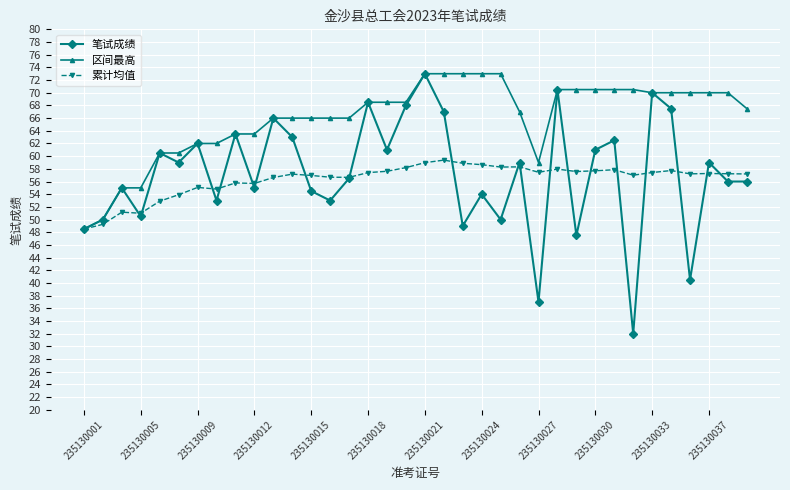

True or false: 笔试成绩 has more than 1 points higher than both neighbors.

True